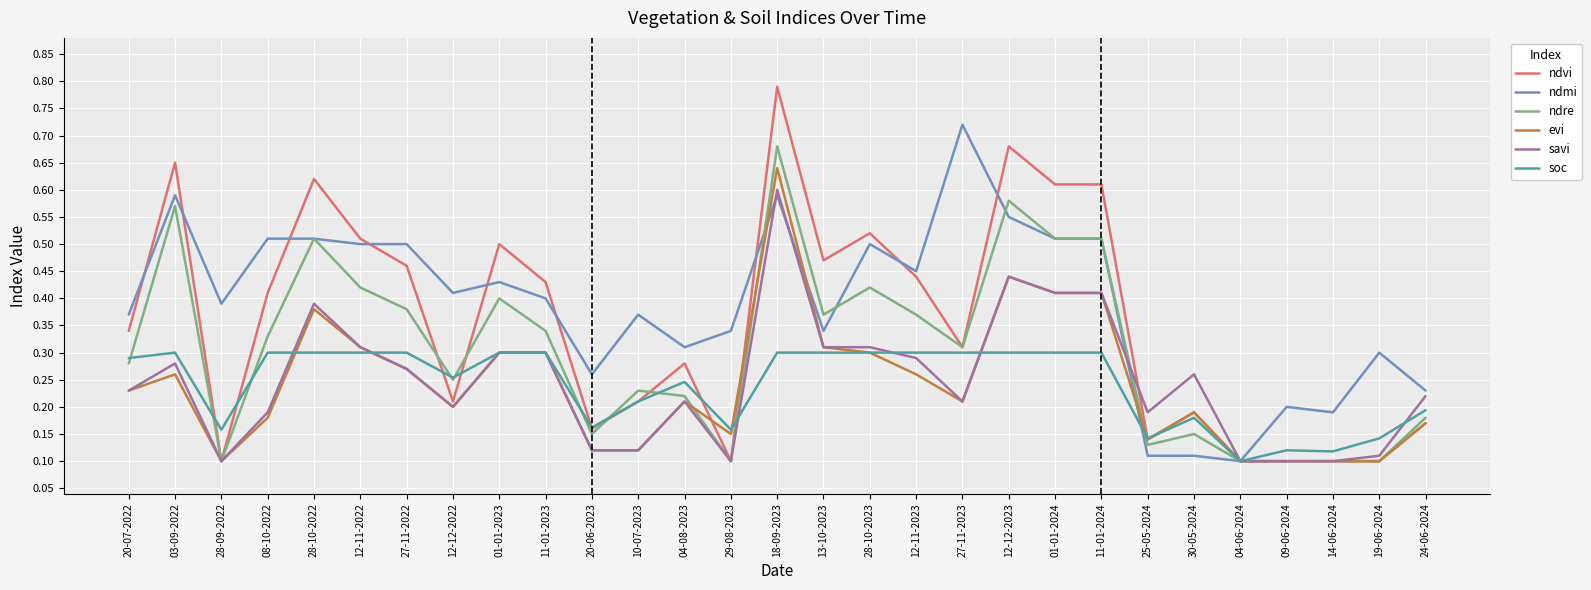

Count the number of data series in this chart.

6